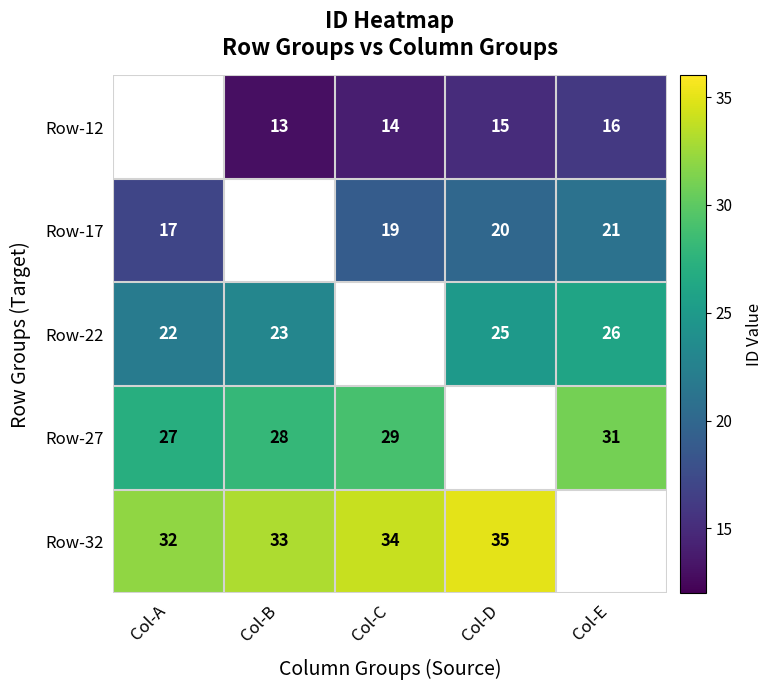

What is the sum of the Row-12 values at Col-E and Col-D?

31